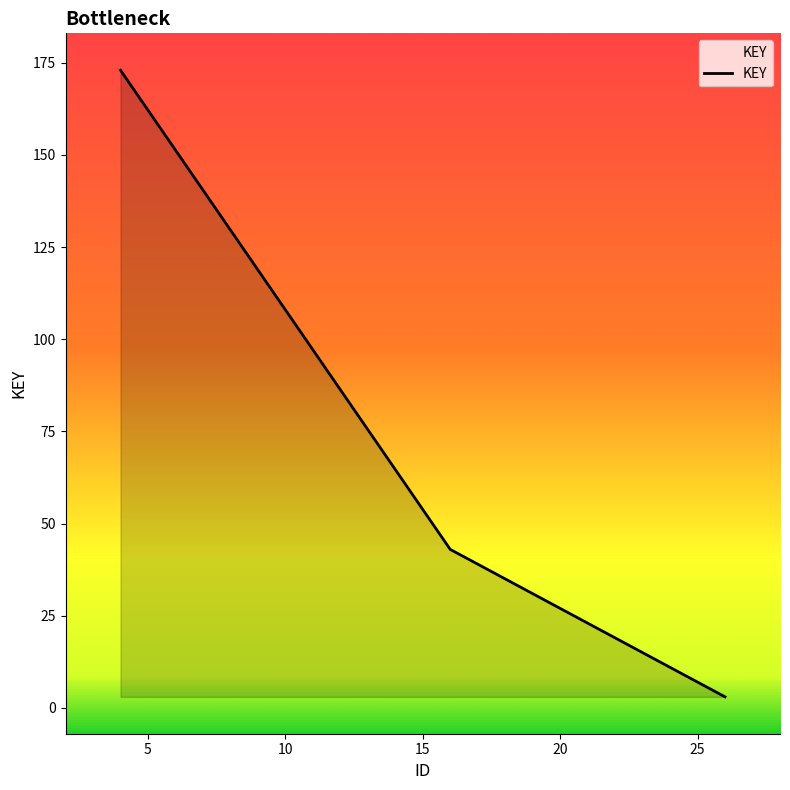

What is the sum of all values?

219